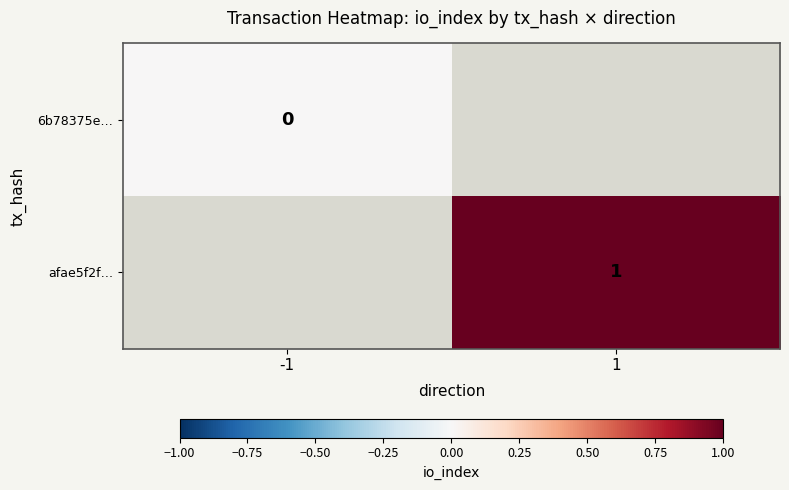

The afae5f2f… series shows 1 at 1. True or false?

True